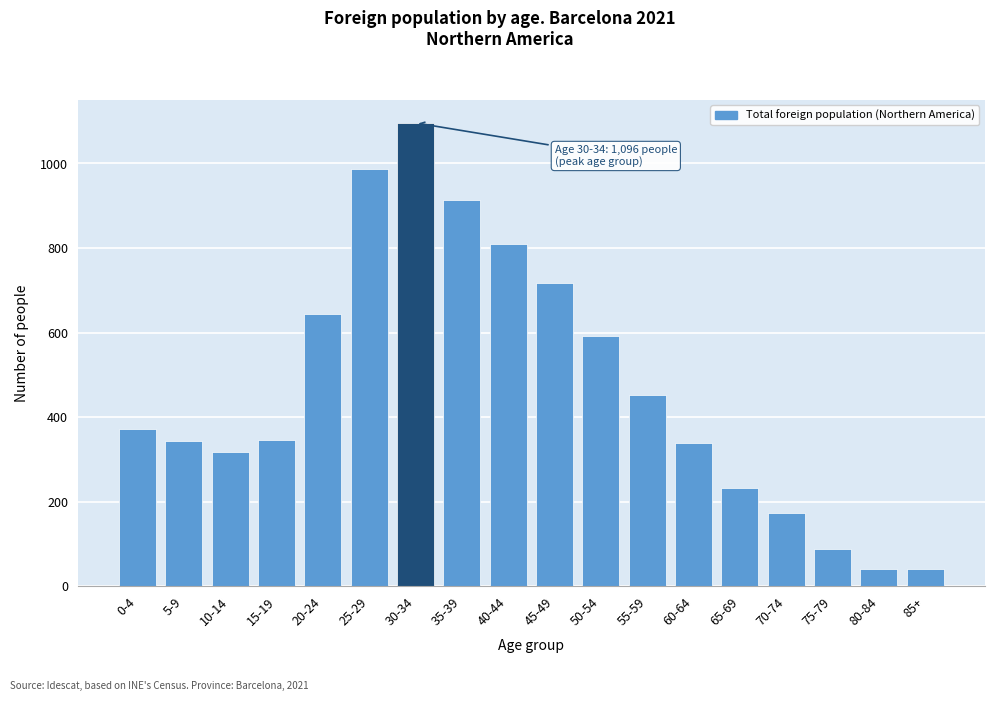

At which label is the value closest to 568?

50-54